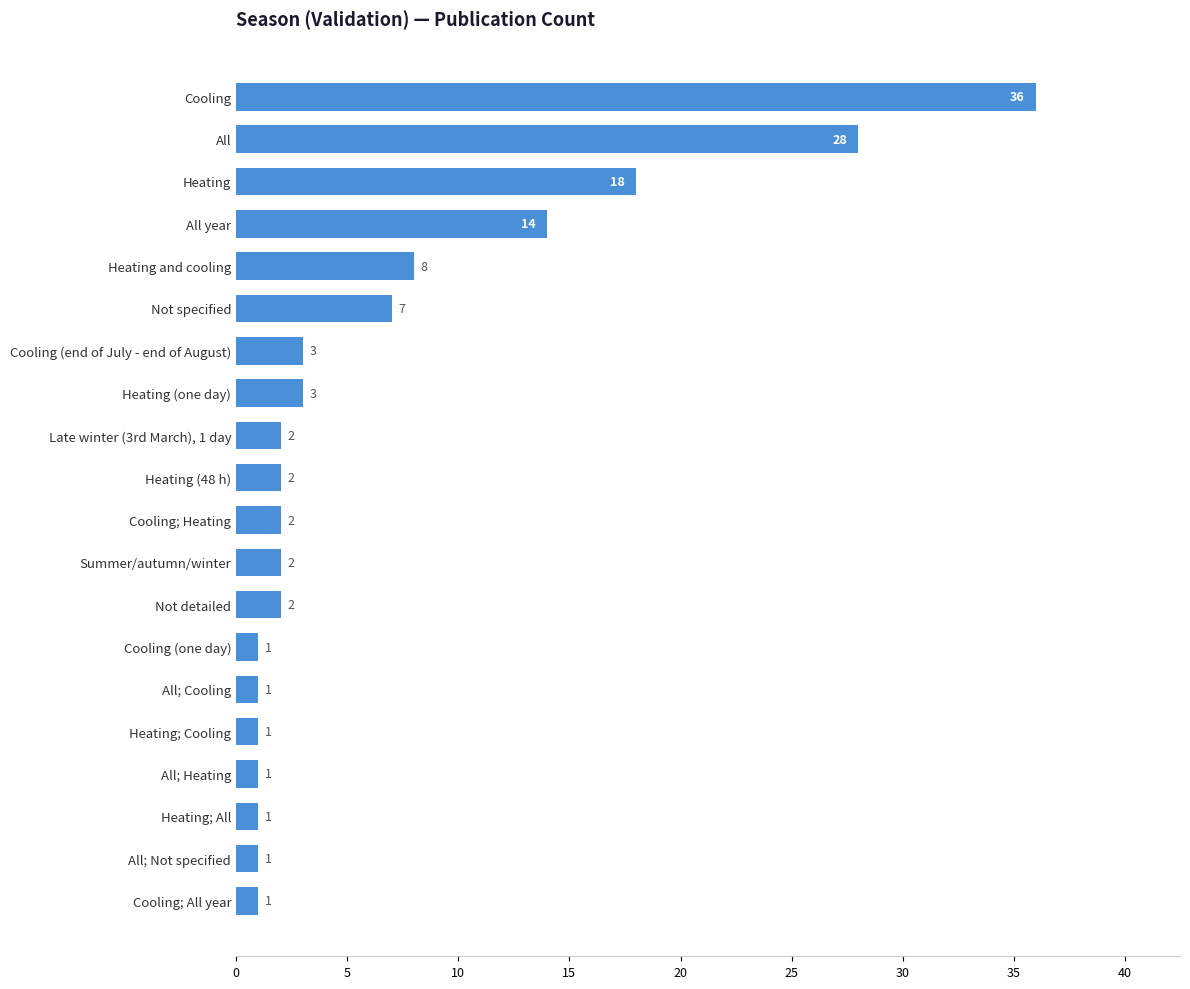

At which category does the chart reach its peak across all series?

Cooling